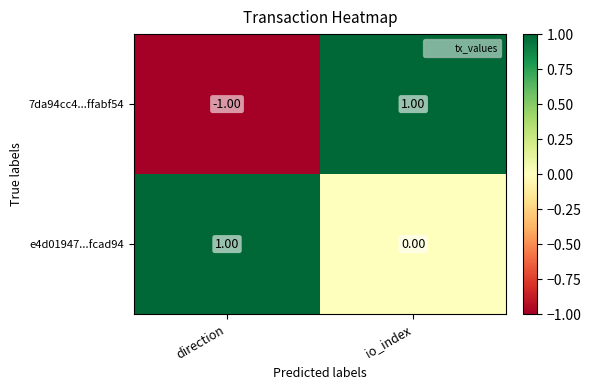

Is the value of 7da94cc4...ffabf54 at direction greater than the value of e4d01947...fcad94 at io_index?

No